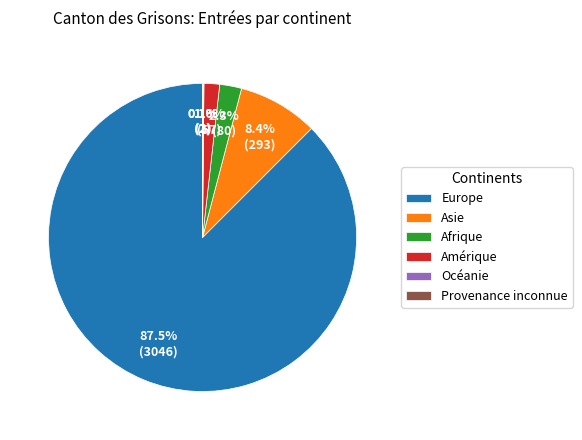

What is the largest slice in the pie chart?

Europe